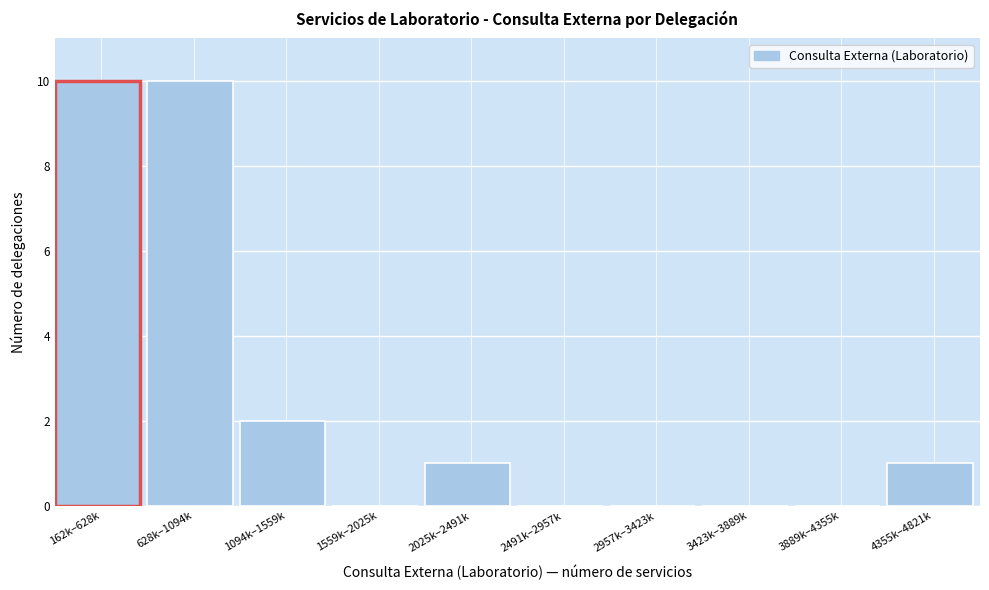

Reading right to left, extract all data points from this chart.

4355k–4821k=1	3889k–4355k=0	3423k–3889k=0	2957k–3423k=0	2491k–2957k=0	2025k–2491k=1	1559k–2025k=0	1094k–1559k=2	628k–1094k=10	162k–628k=10